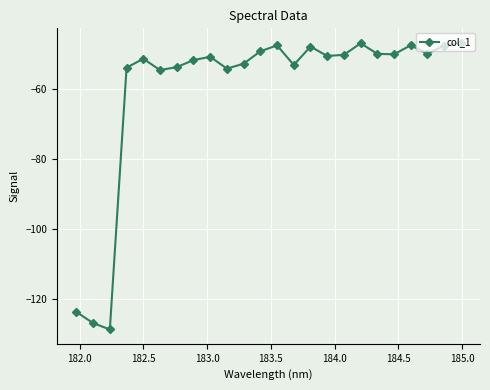

What is the value of the 7th point from the left?

-53.7